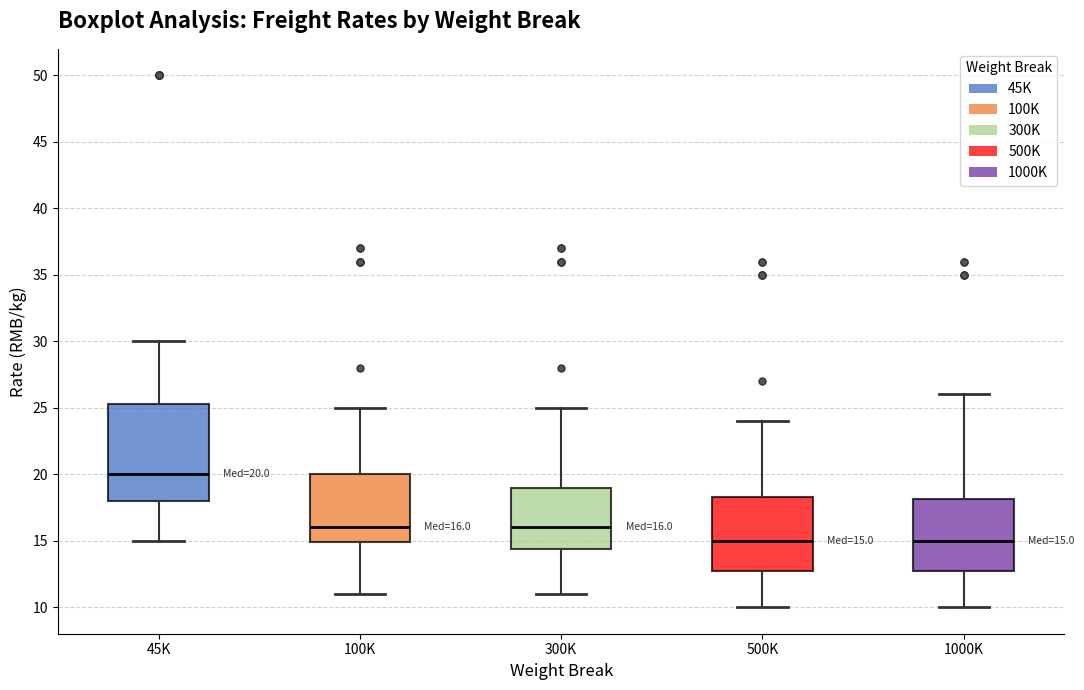

Which box has the highest median line?

45K